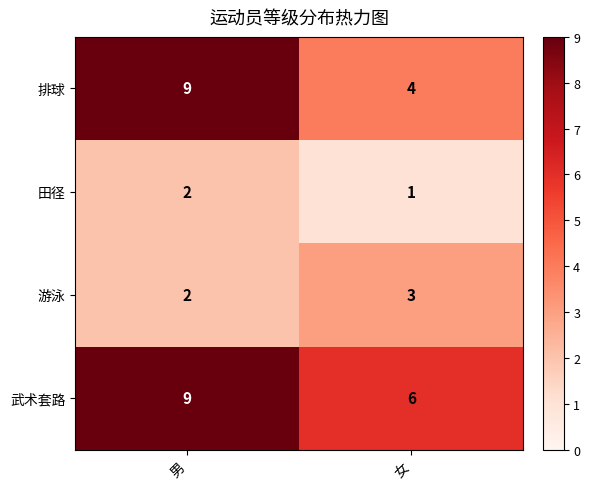

Which series has the largest total across all categories?

武术套路